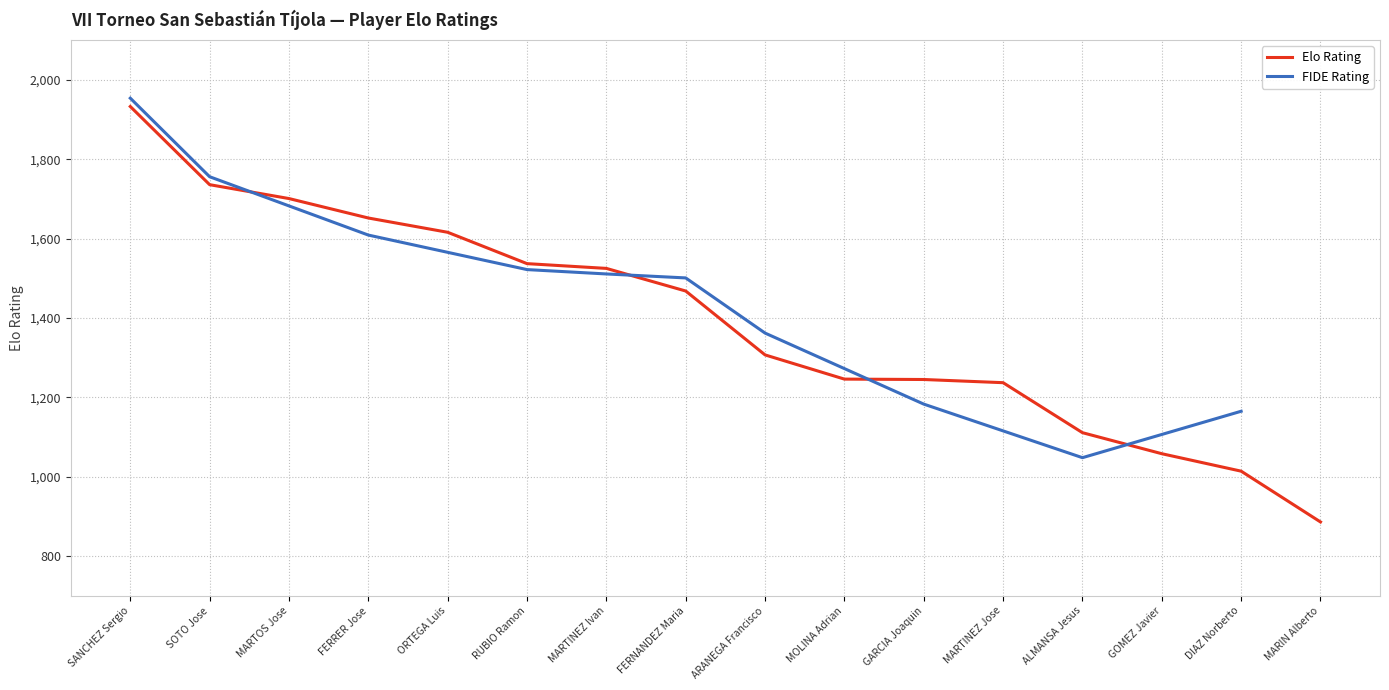

What is the maximum value for Elo Rating?

1933